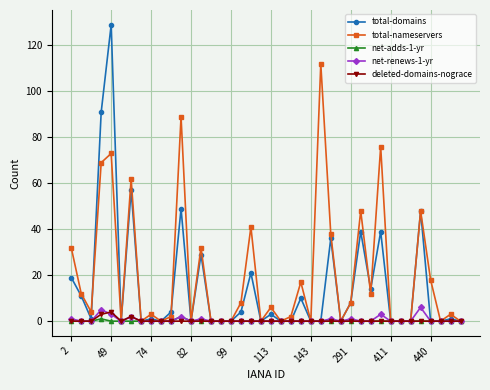

Reading left to right, list all the values displayed in this chart.

total-domains: 19	11	1	91	129	0	57	0	1	0	4	49	0	29	0	0	0	4	21	0	3	0	0	10	0	0	36	0	8	39	14	39	0	0	0	48	0	0	1	0
total-nameservers: 32	12	4	69	73	0	62	0	3	0	2	89	0	32	0	0	0	8	41	0	6	0	2	17	0	112	38	0	8	48	12	76	0	0	0	48	18	0	3	0
net-adds-1-yr: 0	0	0	1	0	0	0	0	0	0	0	2	0	0	0	0	0	0	0	0	0	0	0	0	0	0	0	0	0	0	0	0	0	0	0	0	0	0	0	0
net-renews-1-yr: 1	0	0	5	3	0	2	0	0	0	0	2	0	1	0	0	0	0	0	0	0	0	0	0	0	0	1	0	1	0	0	3	0	0	0	6	0	0	0	0
deleted-domains-nograce: 0	0	0	3	4	0	2	0	0	0	0	0	0	0	0	0	0	0	0	0	0	0	0	0	0	0	0	0	0	0	0	0	0	0	0	0	0	0	0	0